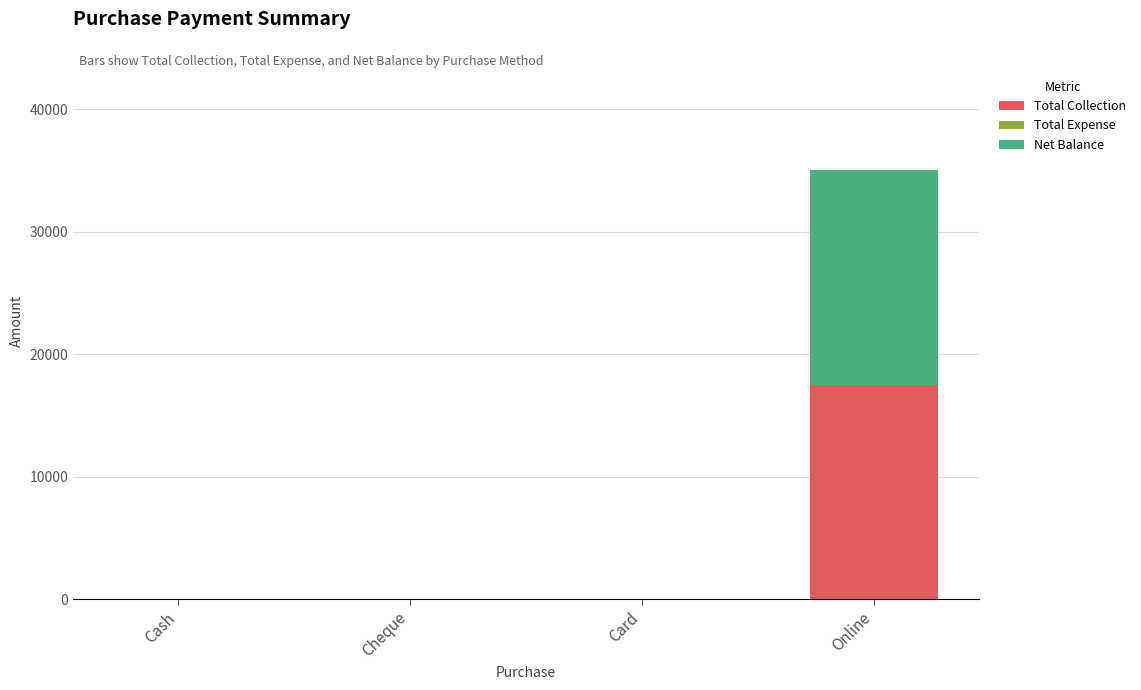

What is the highest value of the Total Collection series?

17500